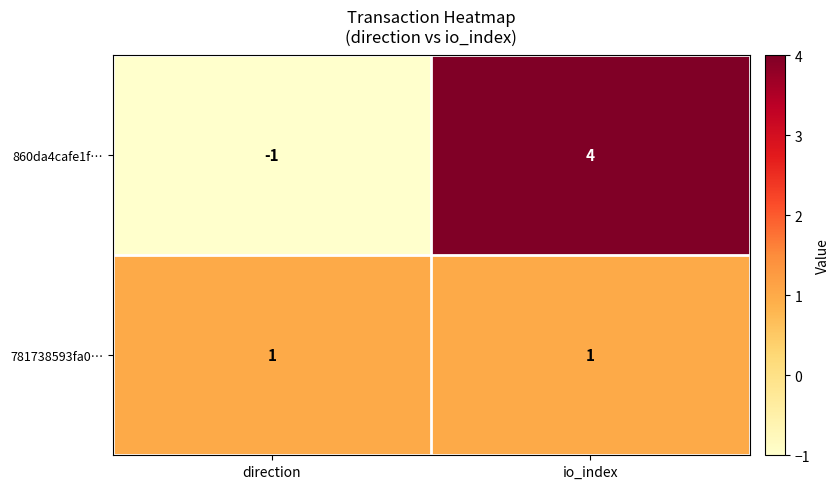

At io_index, list the series in order from largest to smallest.

860da4cafe1f…, 781738593fa0…